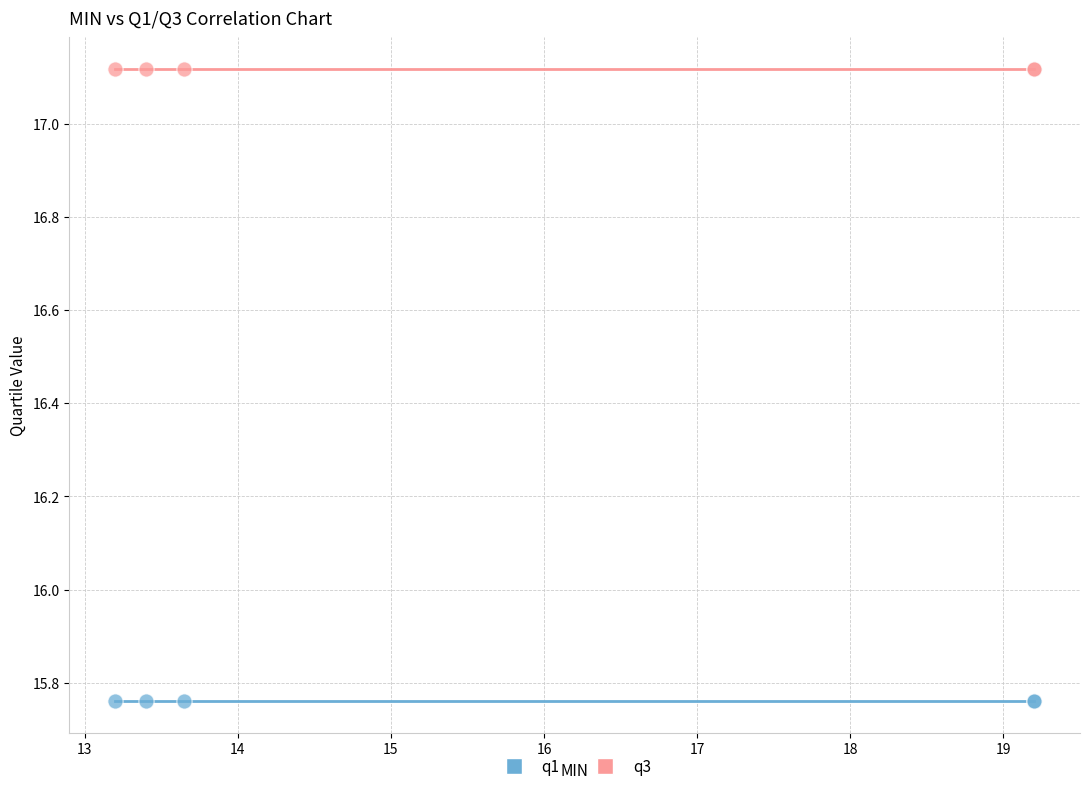

Which series contains the highest Y value?

q3